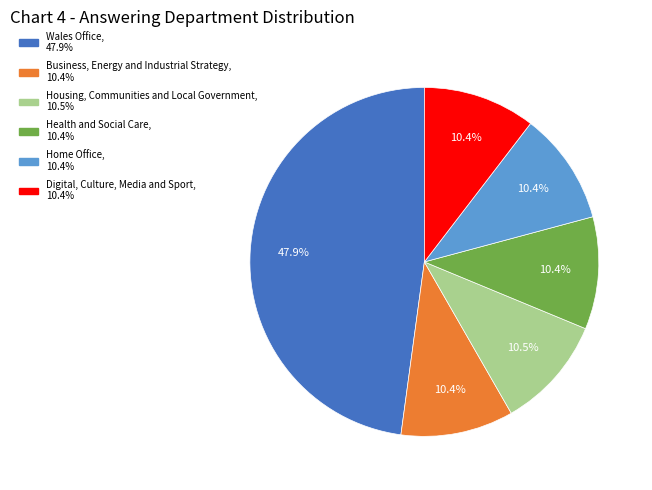

What is the ratio of the value at Wales Office to the value at Home Office?

4.6